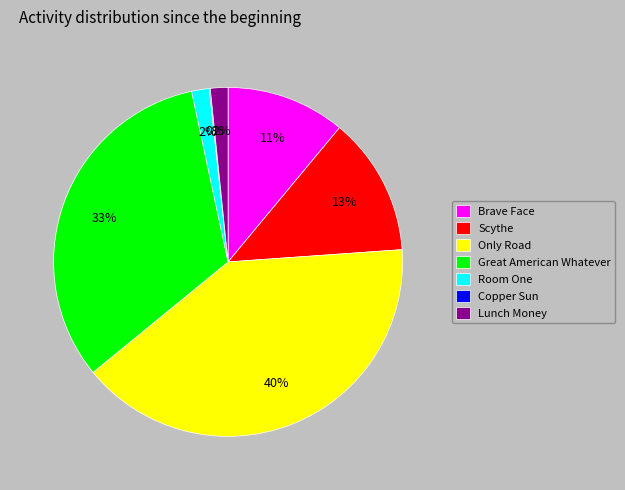

Is there any slice that represents more than half of the pie?

No